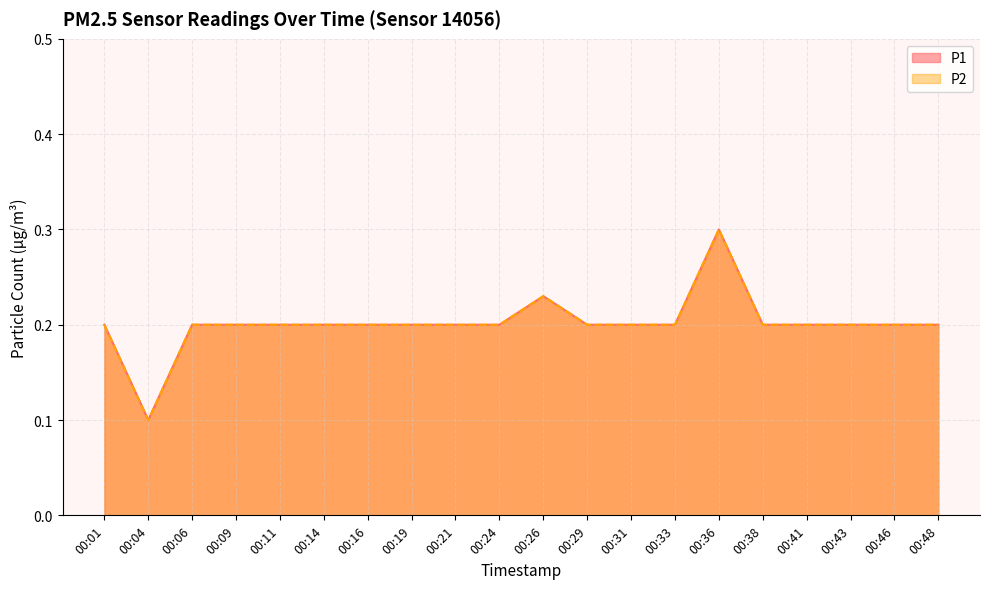

How many lines are shown in the chart?

2